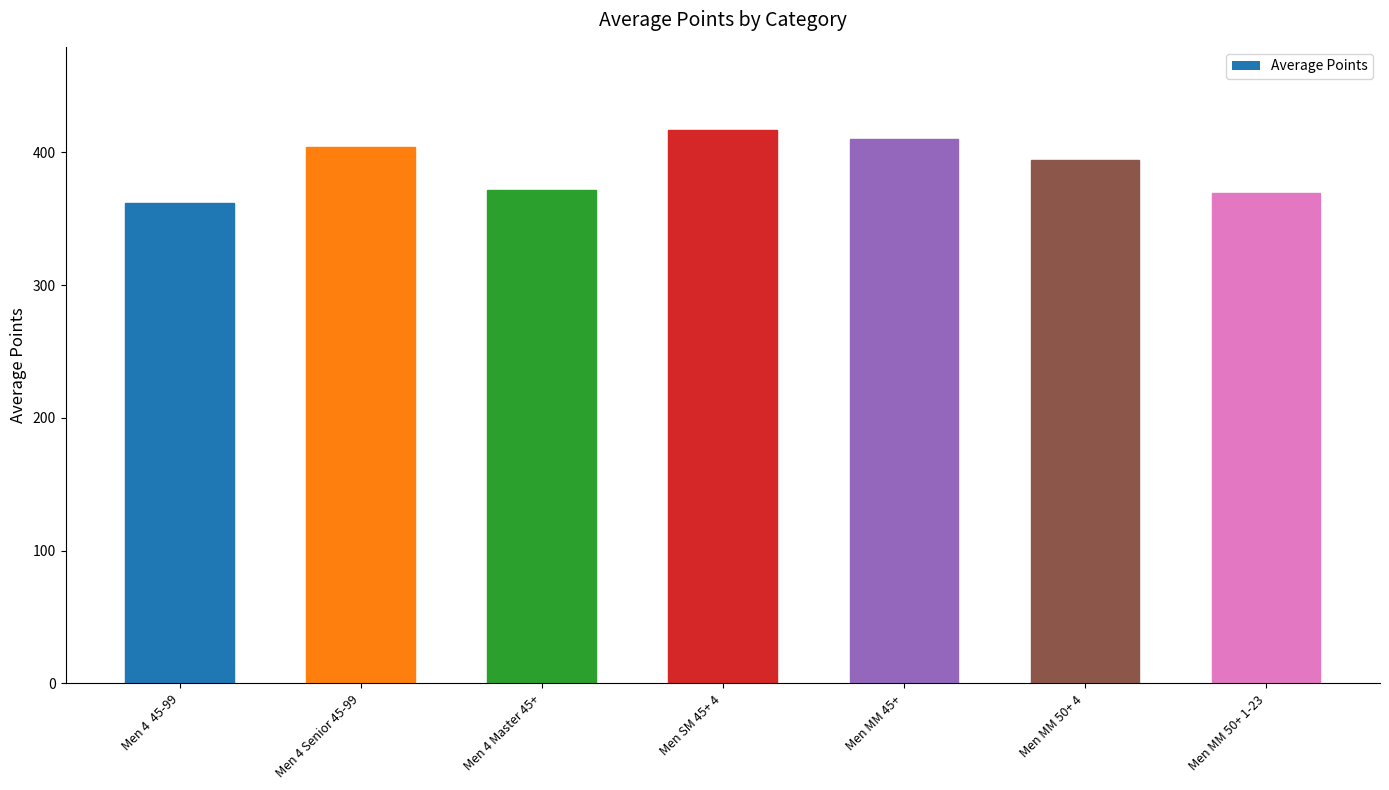

What is the value of the 3rd bar from the left?

371.8